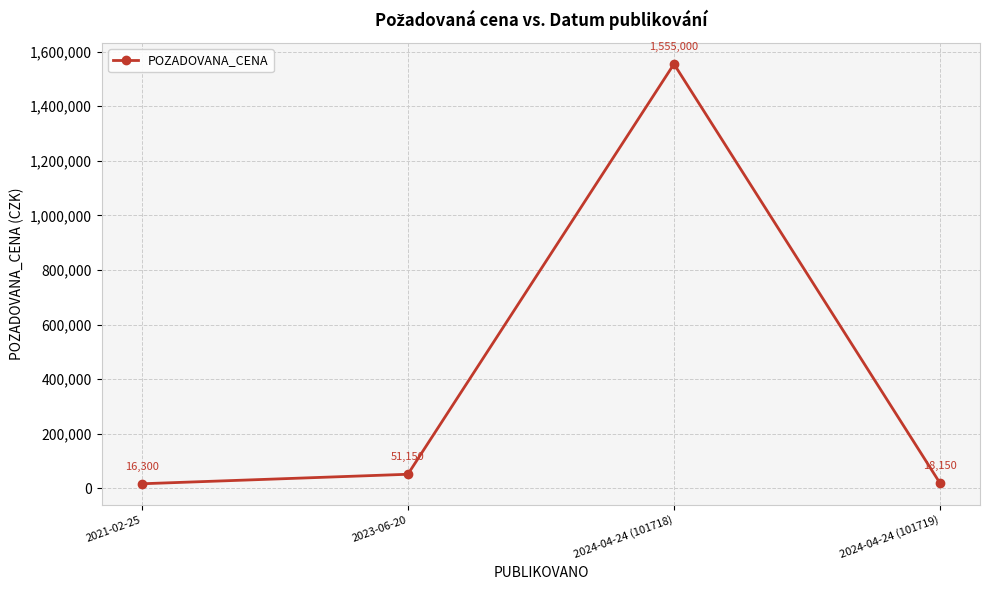

Count the number of data series in this chart.

1